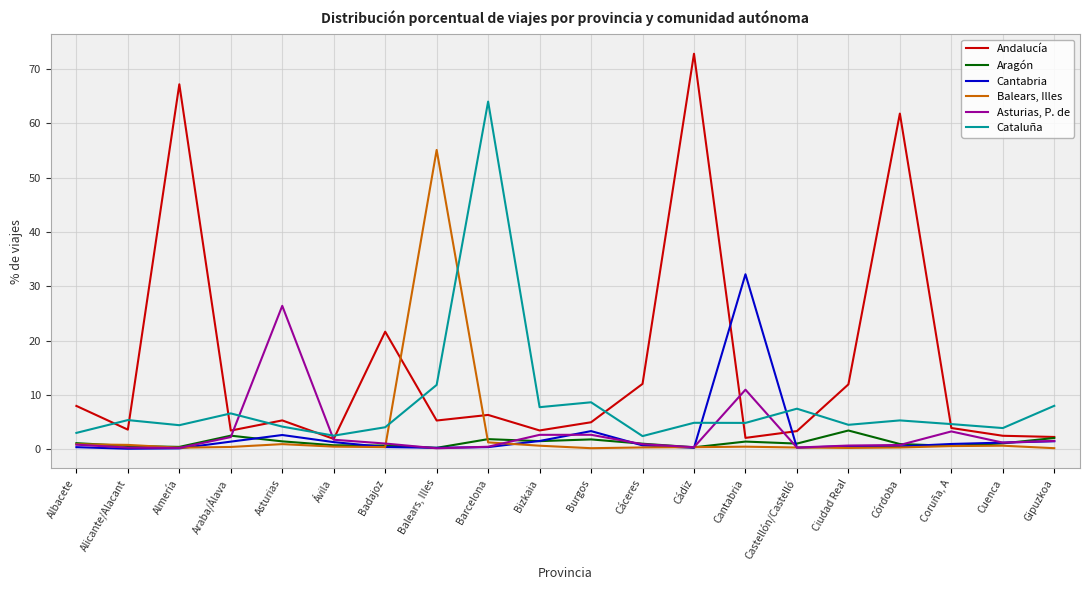

Is it true that Cataluña equals 8.6 at Burgos?

True